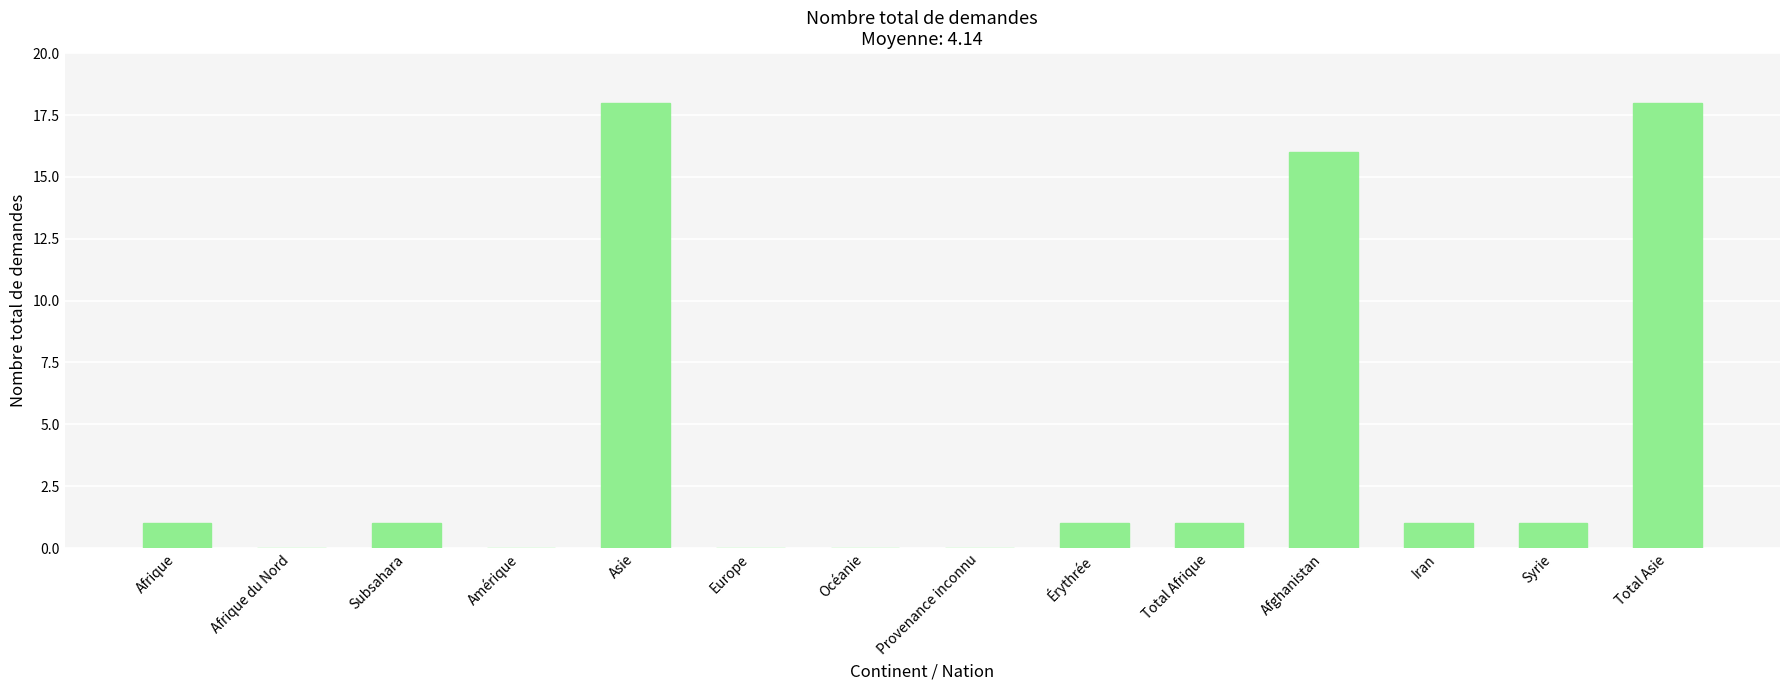

What is the change in value from Asie to Océanie?

-18